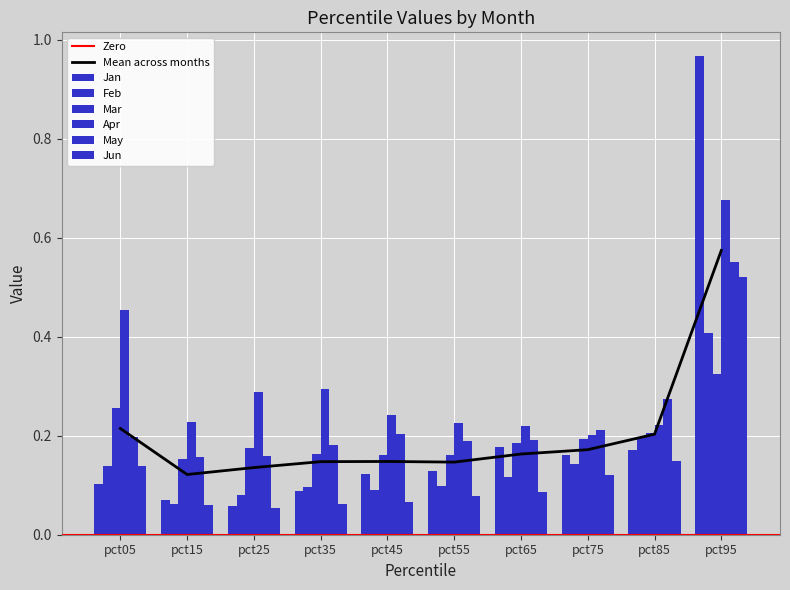

Reading left to right, list all the values displayed in this chart.

Jan: pct05=0.1	pct15=0.1	pct25=0.1	pct35=0.1	pct45=0.1	pct55=0.1	pct65=0.2	pct75=0.2	pct85=0.2	pct95=1.0
Feb: pct05=0.1	pct15=0.1	pct25=0.1	pct35=0.1	pct45=0.1	pct55=0.1	pct65=0.1	pct75=0.1	pct85=0.2	pct95=0.4
Mar: pct05=0.3	pct15=0.2	pct25=0.2	pct35=0.2	pct45=0.2	pct55=0.2	pct65=0.2	pct75=0.2	pct85=0.2	pct95=0.3
Apr: pct05=0.5	pct15=0.2	pct25=0.3	pct35=0.3	pct45=0.2	pct55=0.2	pct65=0.2	pct75=0.2	pct85=0.2	pct95=0.7
May: pct05=0.2	pct15=0.2	pct25=0.2	pct35=0.2	pct45=0.2	pct55=0.2	pct65=0.2	pct75=0.2	pct85=0.3	pct95=0.6
Jun: pct05=0.1	pct15=0.1	pct25=0.1	pct35=0.1	pct45=0.1	pct55=0.1	pct65=0.1	pct75=0.1	pct85=0.1	pct95=0.5